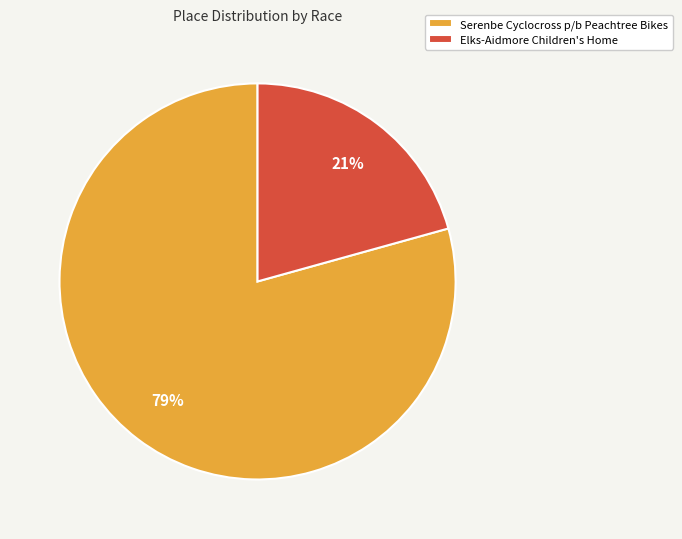

What percentage is the Serenbe Cyclocross p/b Peachtree Bikes slice, to the nearest percent?

79%